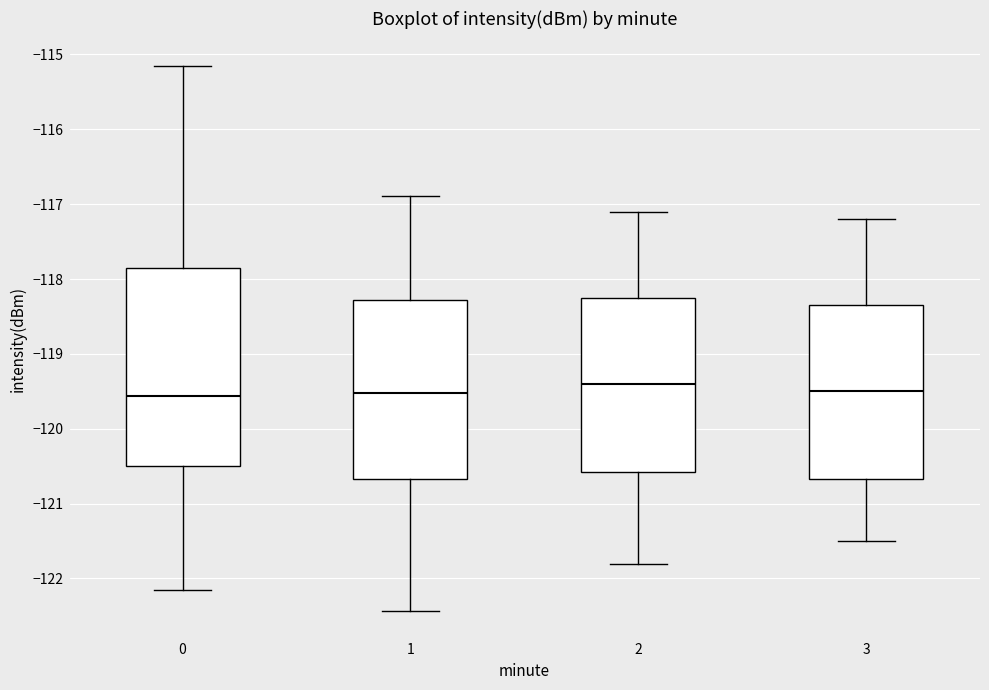

Comparing the boxes themselves (not the whiskers), which one is the tallest?

0